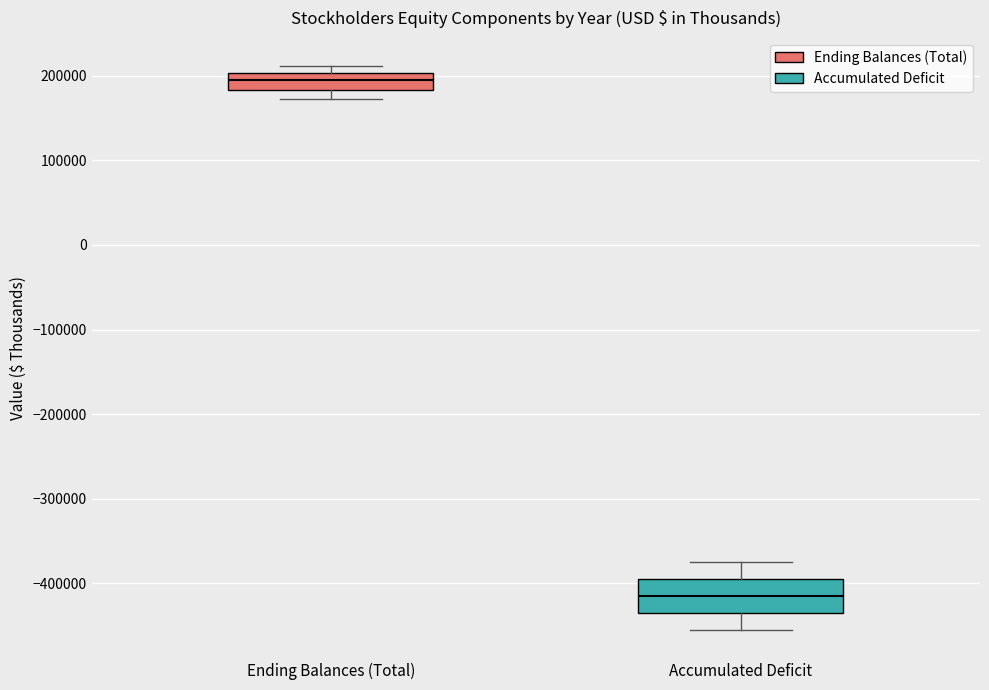

Where does the upper whisker of the box for Accumulated Deficit end on the y-axis? The values are not printed on the chart, so give them approximately, as read against the axis.

-380000